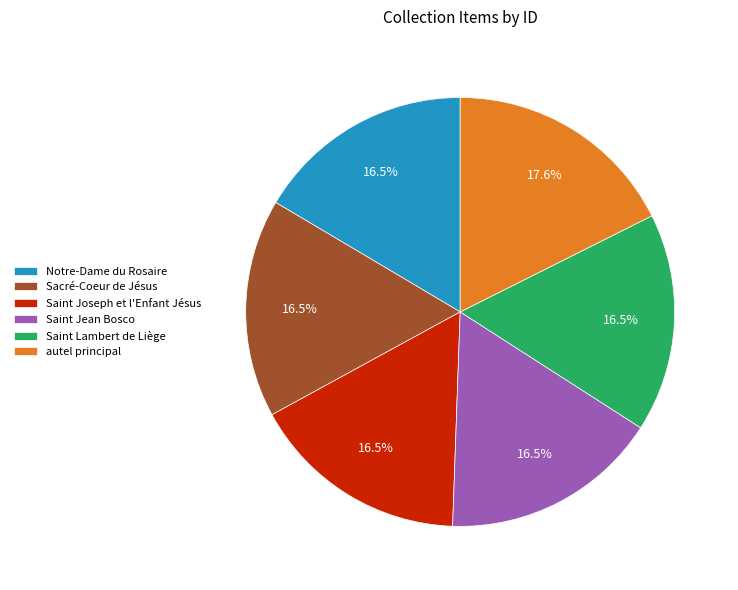

How many slices are in this pie chart?

6